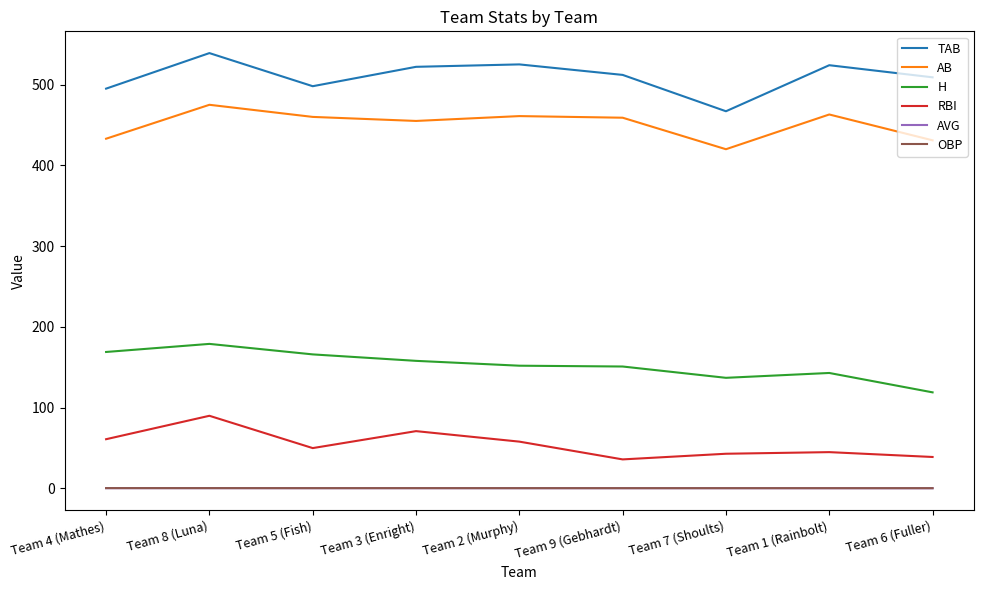

What is the difference between the RBI values at Team 2 (Murphy) and Team 3 (Enright)?

13.0